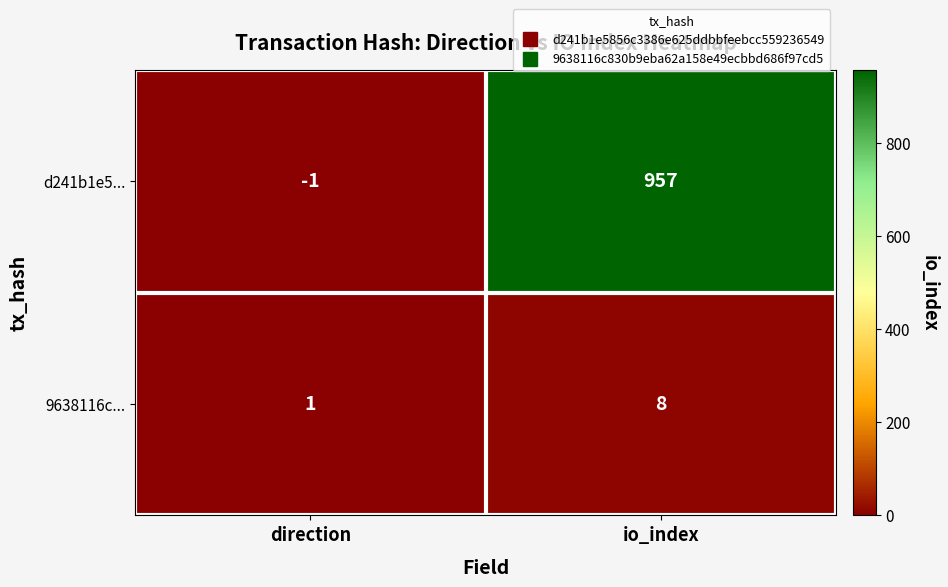

Reading left to right, transcribe all the data shown in this chart.

d241b1e5...: direction=-1	io_index=957
9638116c...: direction=1	io_index=8